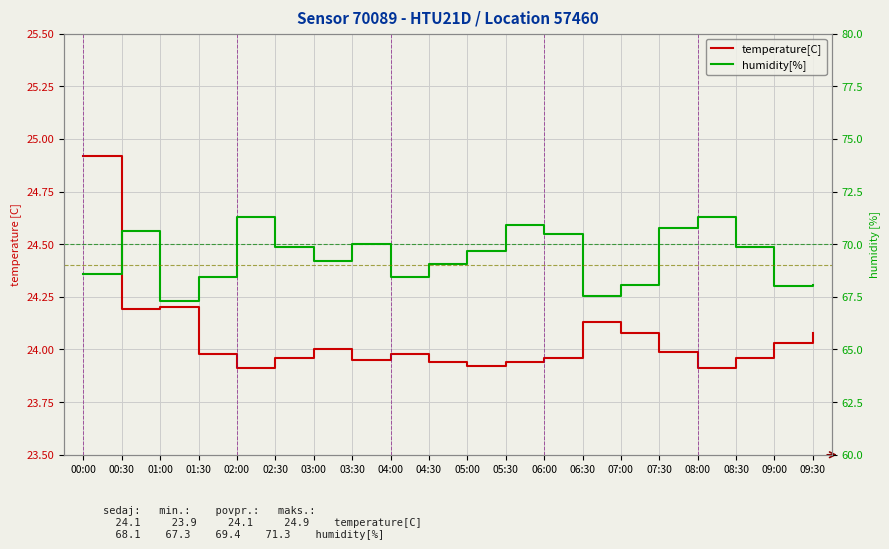

Between 04:00 and 09:00, which is larger?

09:00